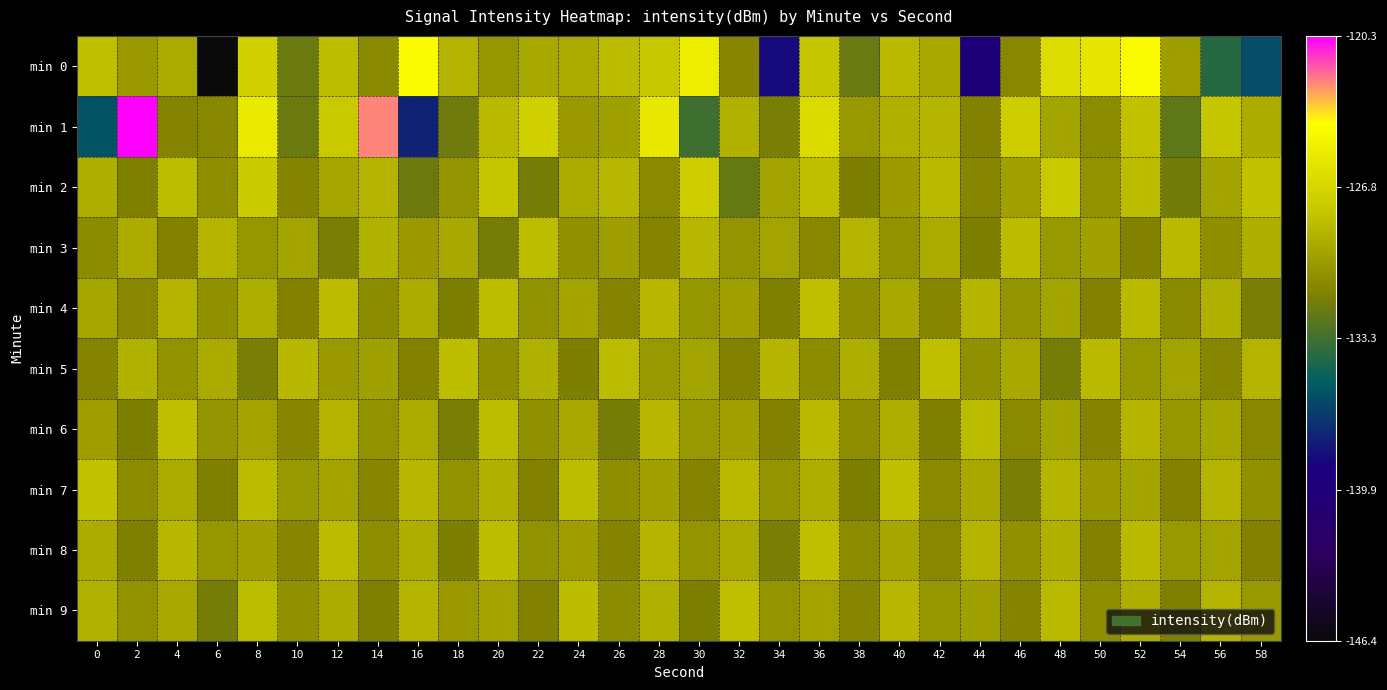

What is the smallest value displayed?

-146.4